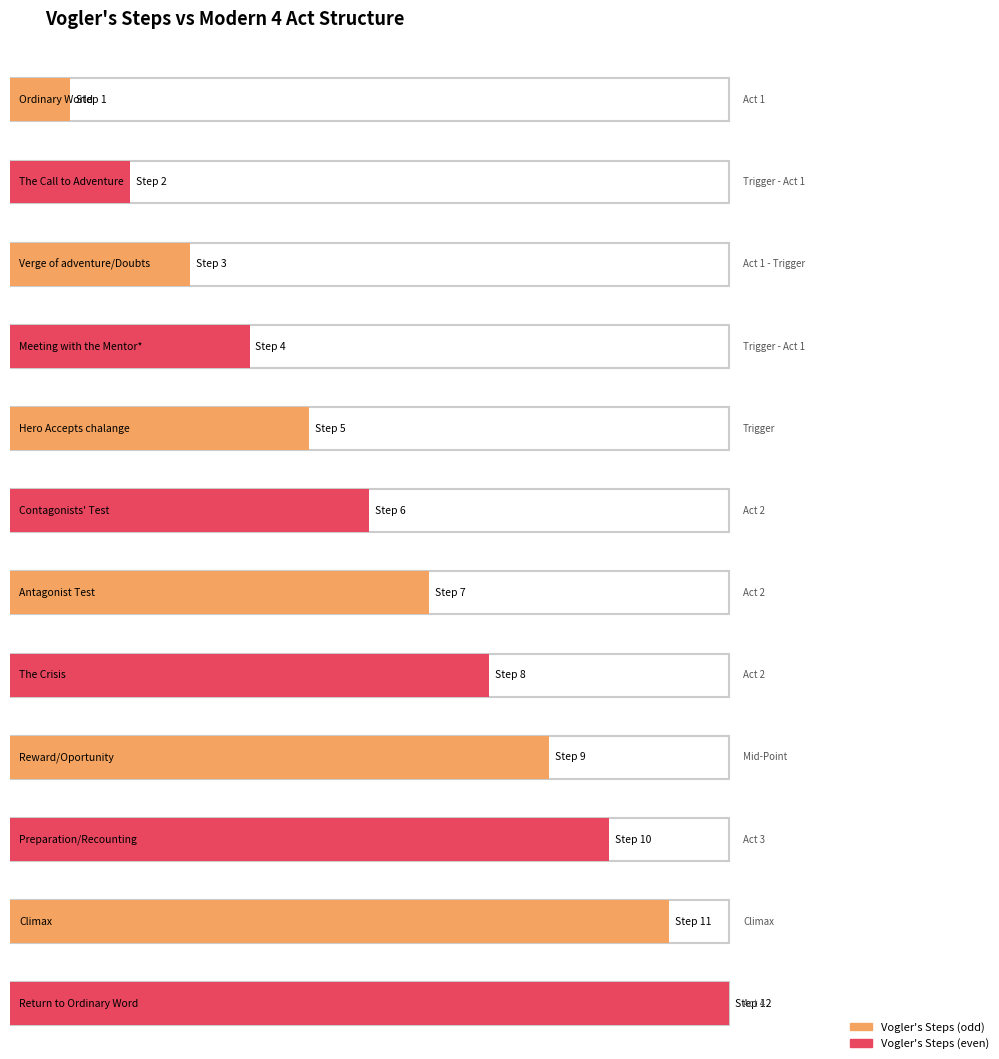

What is the label of the 6th bar from the right?

Antagonist Test